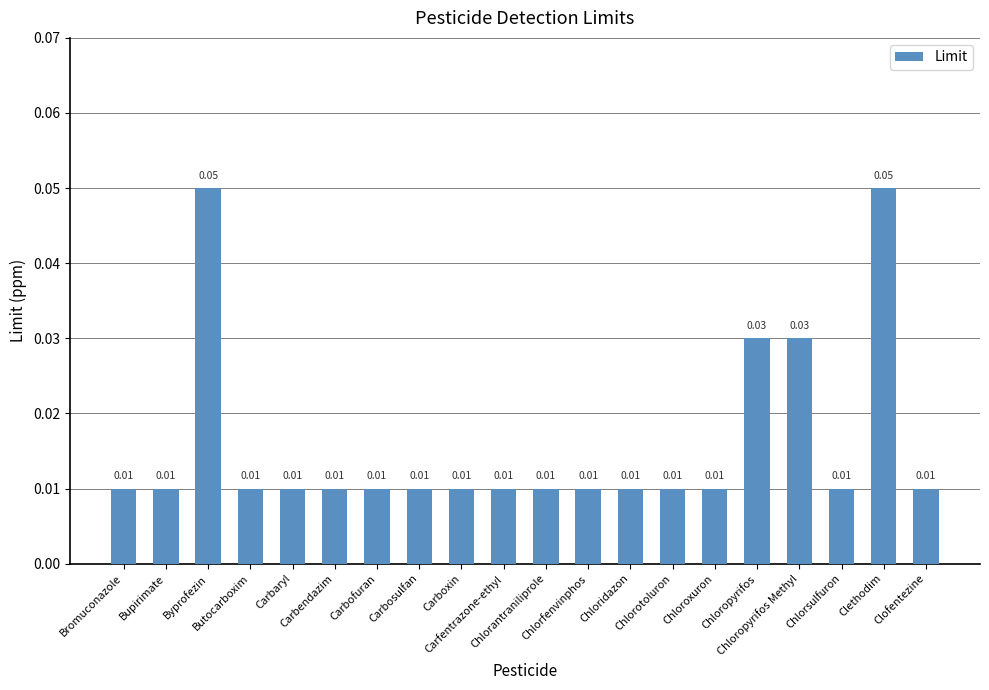

What is the label of the 6th bar from the left?

Carbendazim